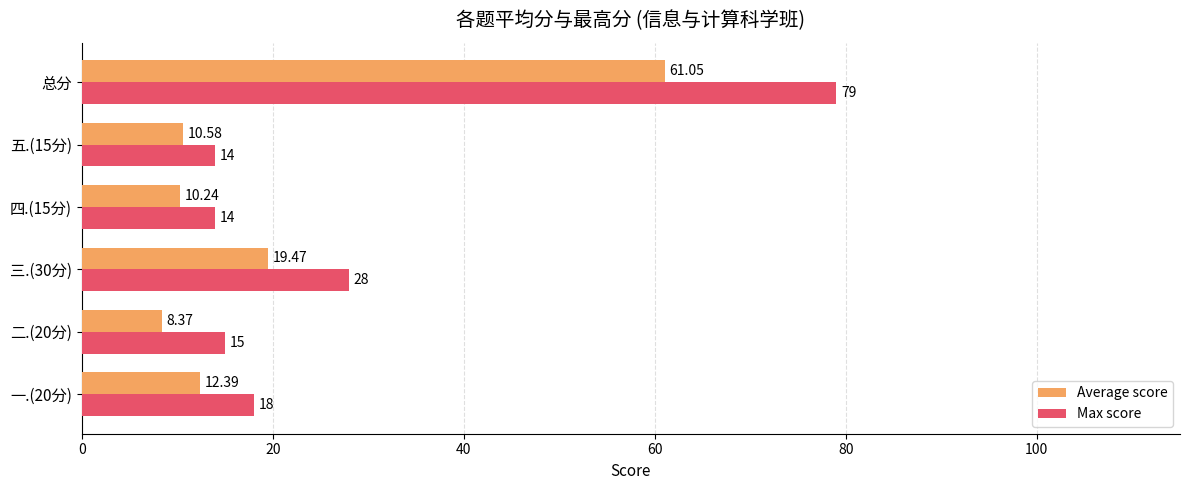

What is the difference between the maximum and minimum values in the Max score series?

65.0